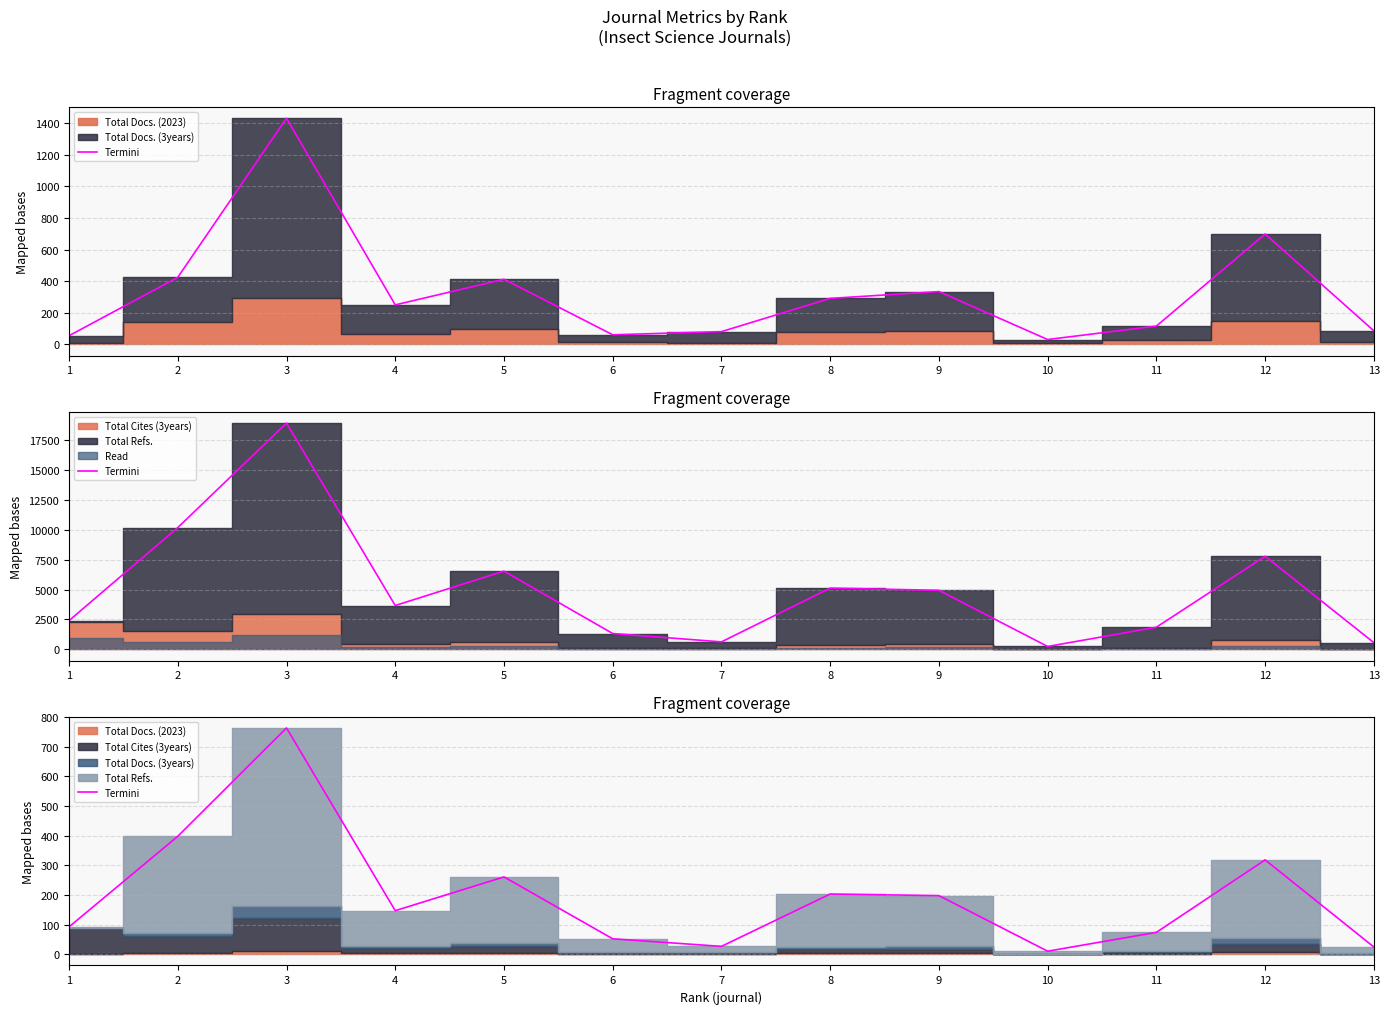

What is the average value?

197.3